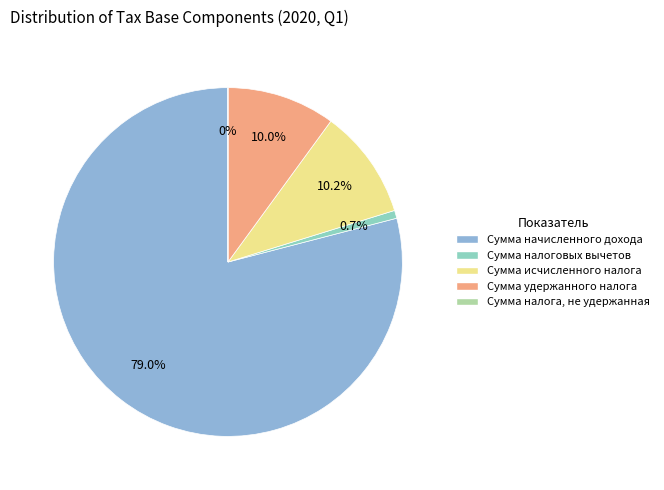

Which category has the biggest portion of the pie?

Сумма начисленного дохода